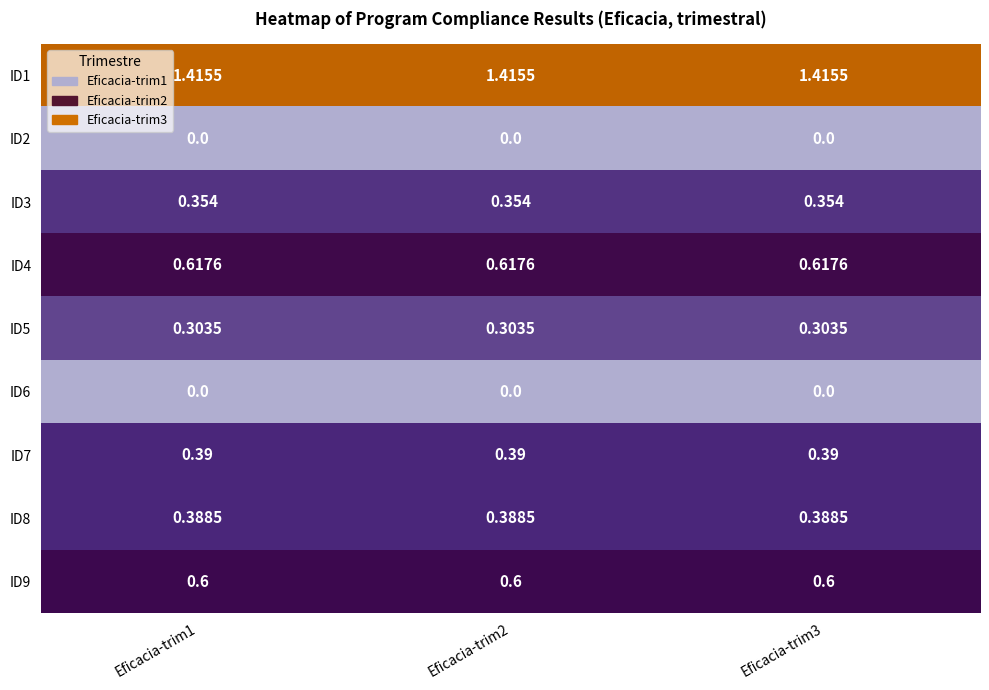

Is the value of ID5 at Eficacia-trim1 greater than the value of ID4 at Eficacia-trim2?

No